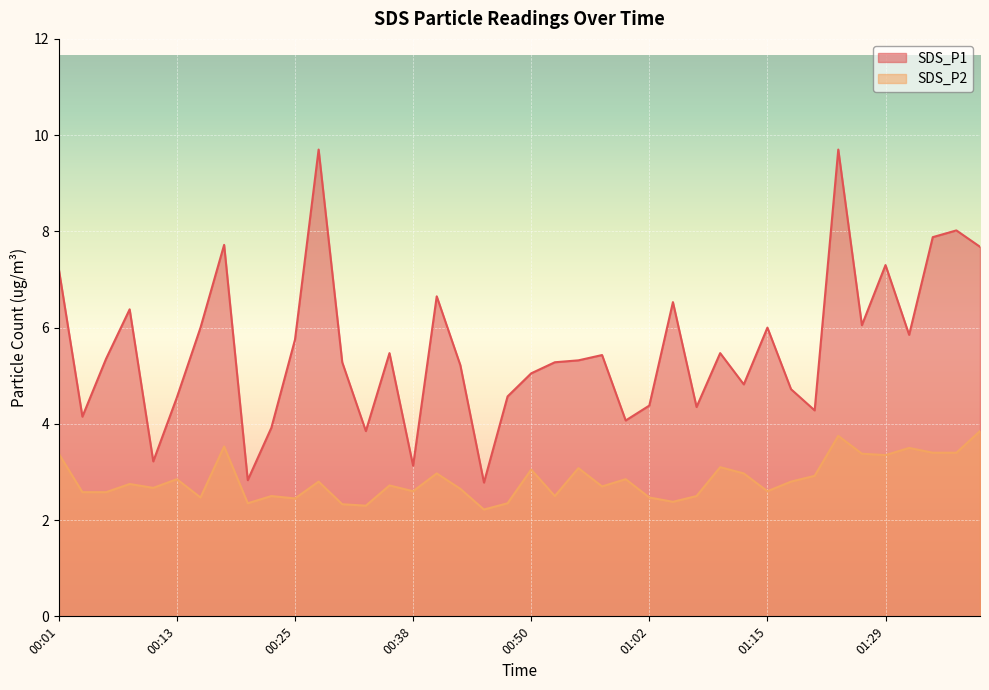

True or false: SDS_P1 has more than 2 interior local peaks.

True